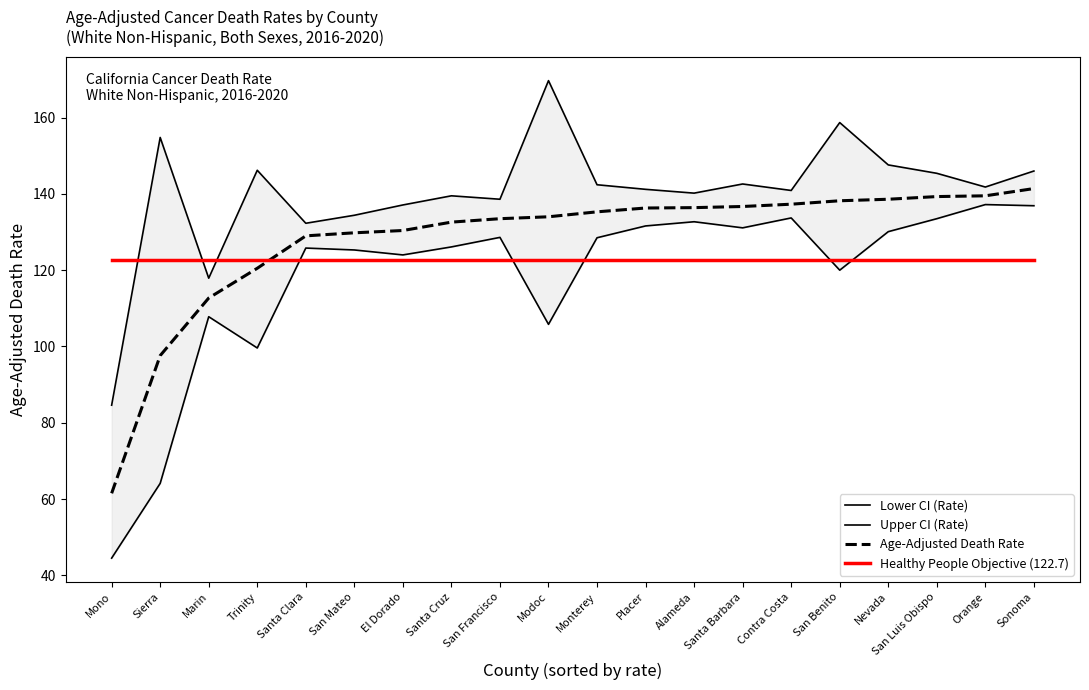

True or false: Upper CI (Rate) and Lower CI (Rate) cross at least once.

False